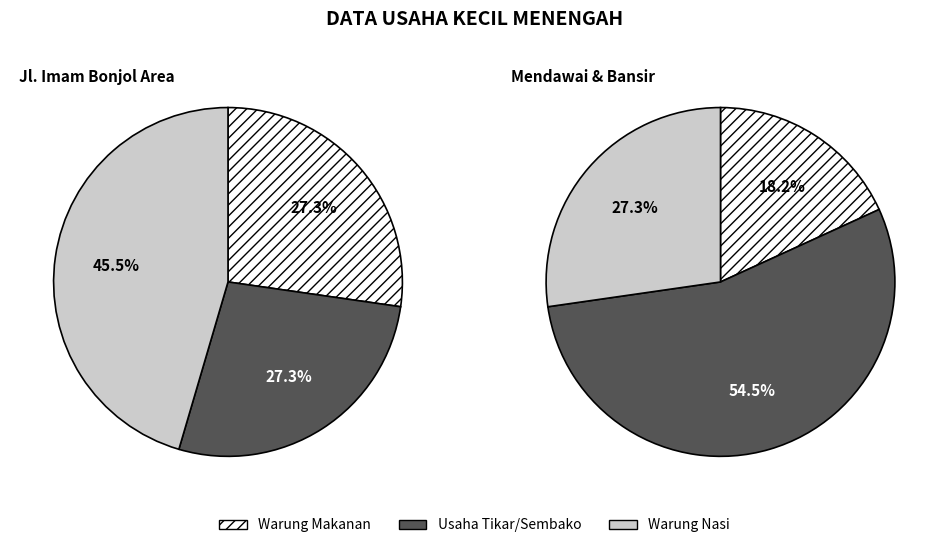

Which category has the biggest portion of the pie?

Warung Nasi